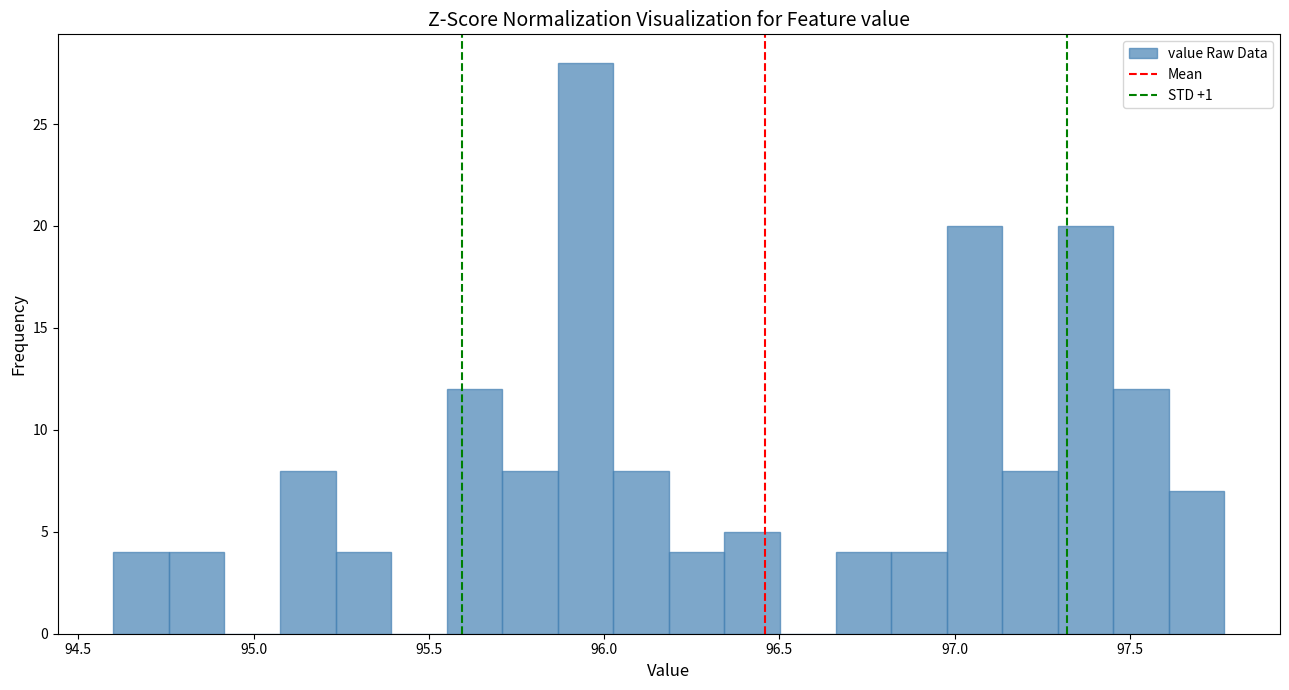

Around what value on the x-axis is the tallest bar? Give the approximate position of its centre, as read against the axis.

95.95